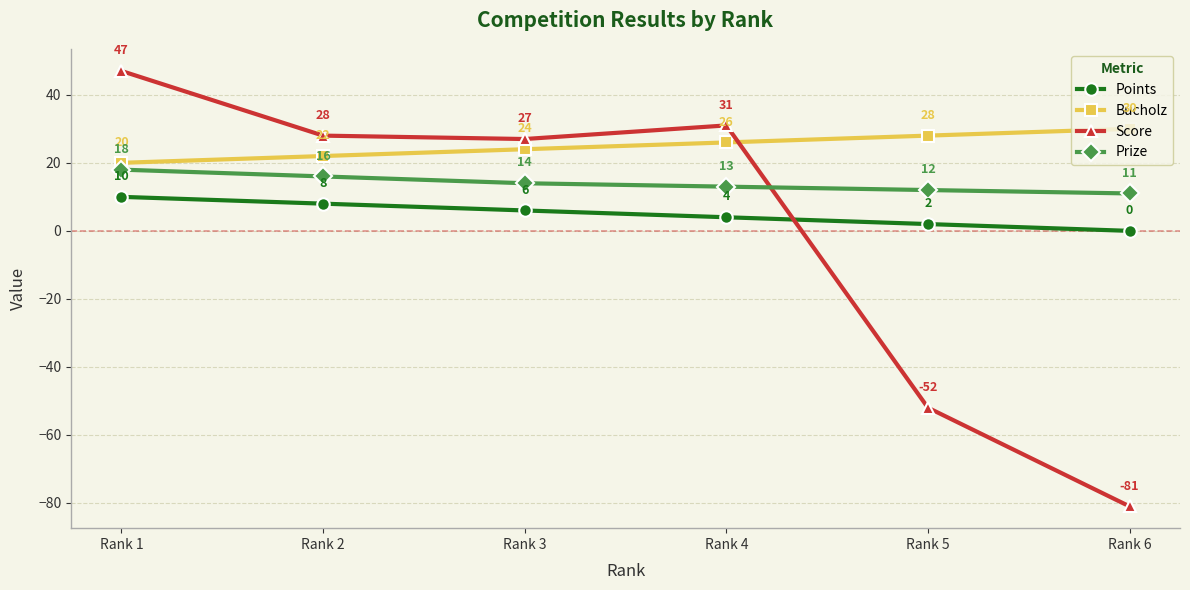

Rank the series at Rank 3 from highest to lowest value.

Score, Bucholz, Prize, Points